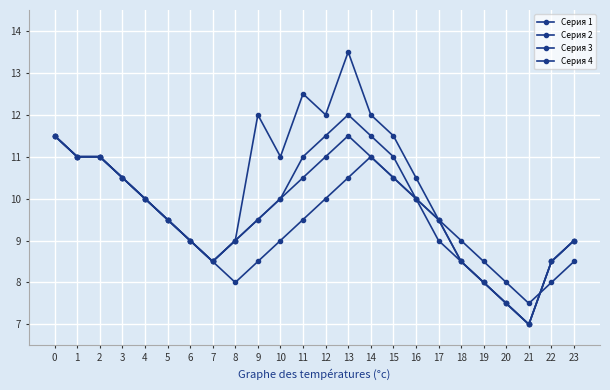

True or false: Серия 2 and Серия 3 cross at least once.

False